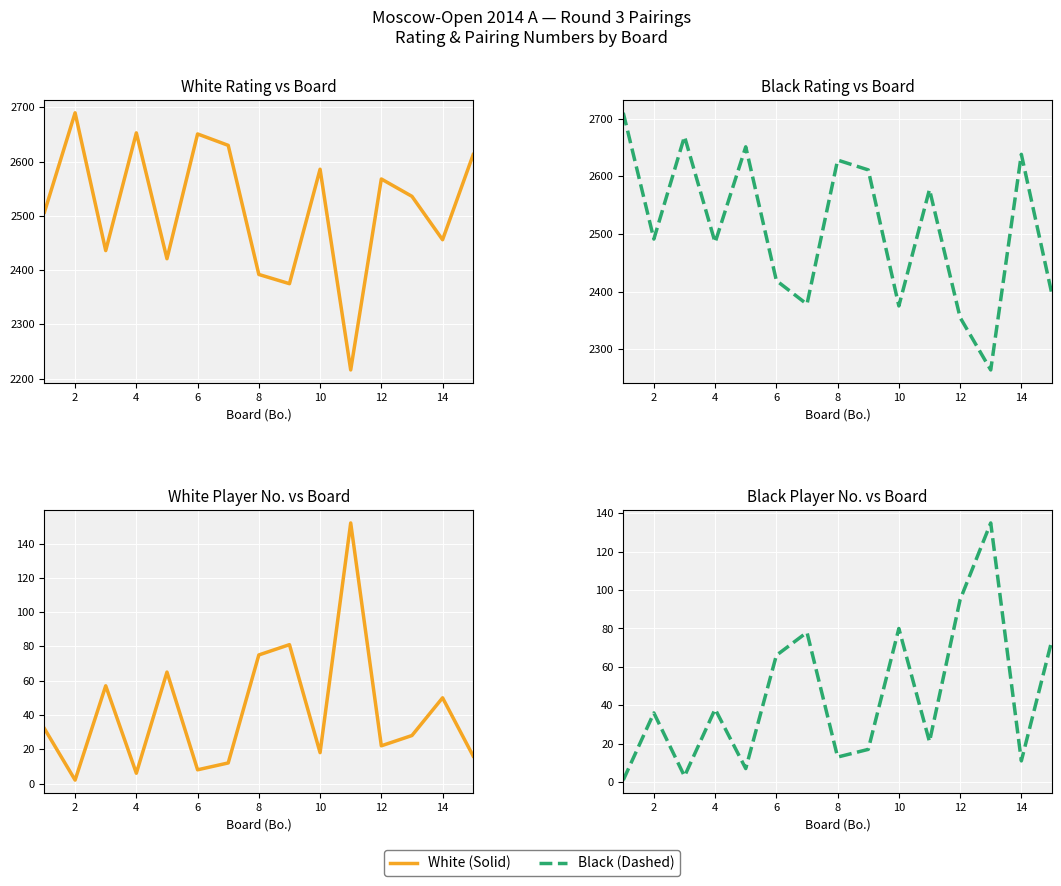

True or false: White No. (col_1) and Black Rating (col_10) intersect in this chart.

False